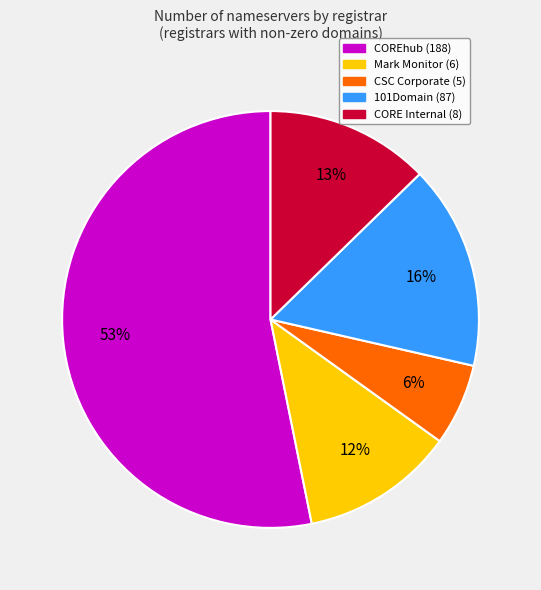

Rank the categories by value from highest to lowest.

COREhub (188), 101Domain (87), CORE Internal (8), Mark Monitor (6), CSC Corporate (5)